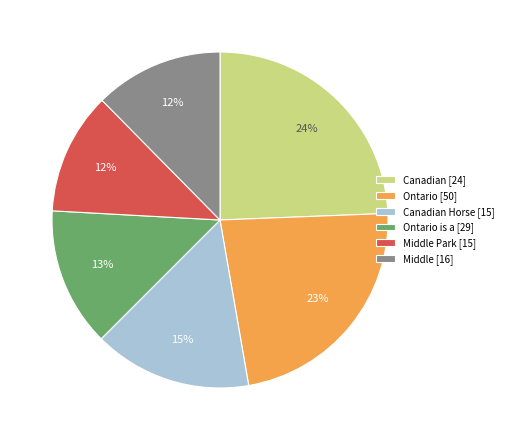

To the nearest percent, what portion does Middle Park [15] represent?

12%